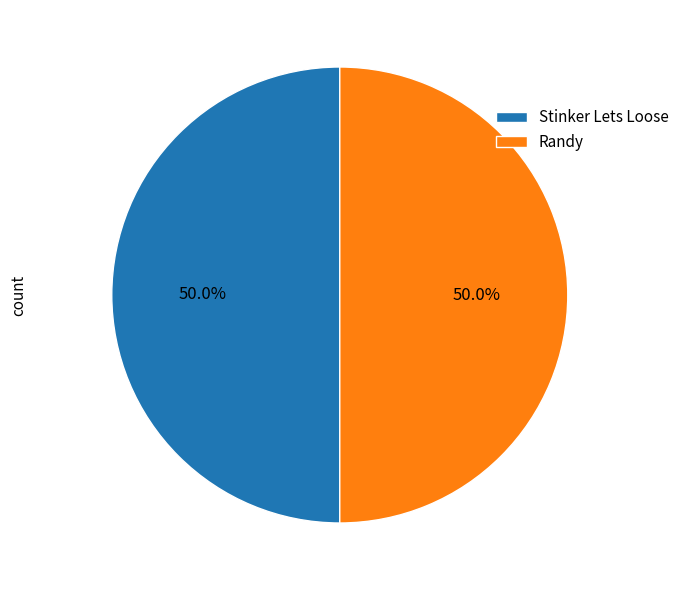

True or false: Stinker Lets Loose accounts for 62% of the total.

False